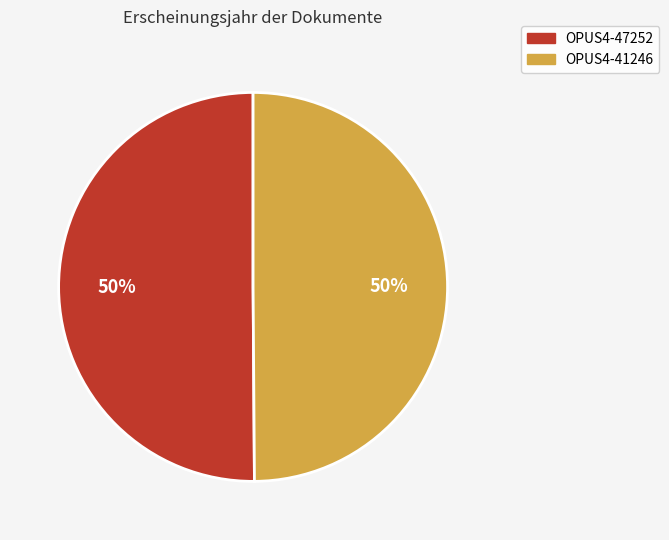

To the nearest percent, what is the combined percentage of OPUS4-47252 and OPUS4-41246?

100%